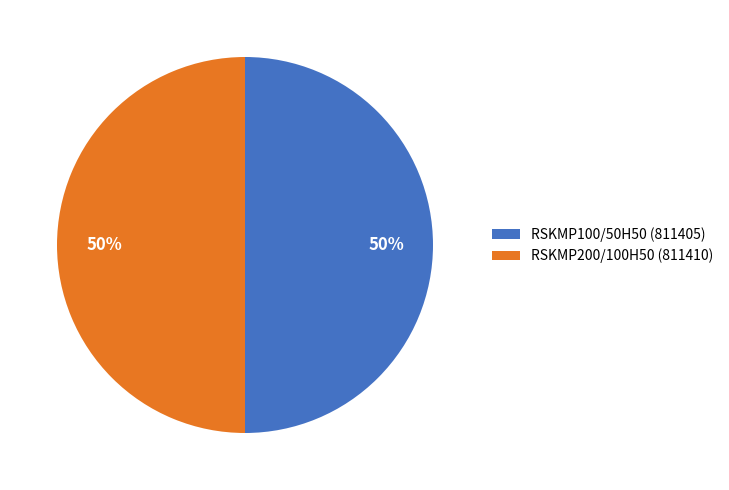

True or false: RSKMP100/50H50 accounts for 64% of the total.

False